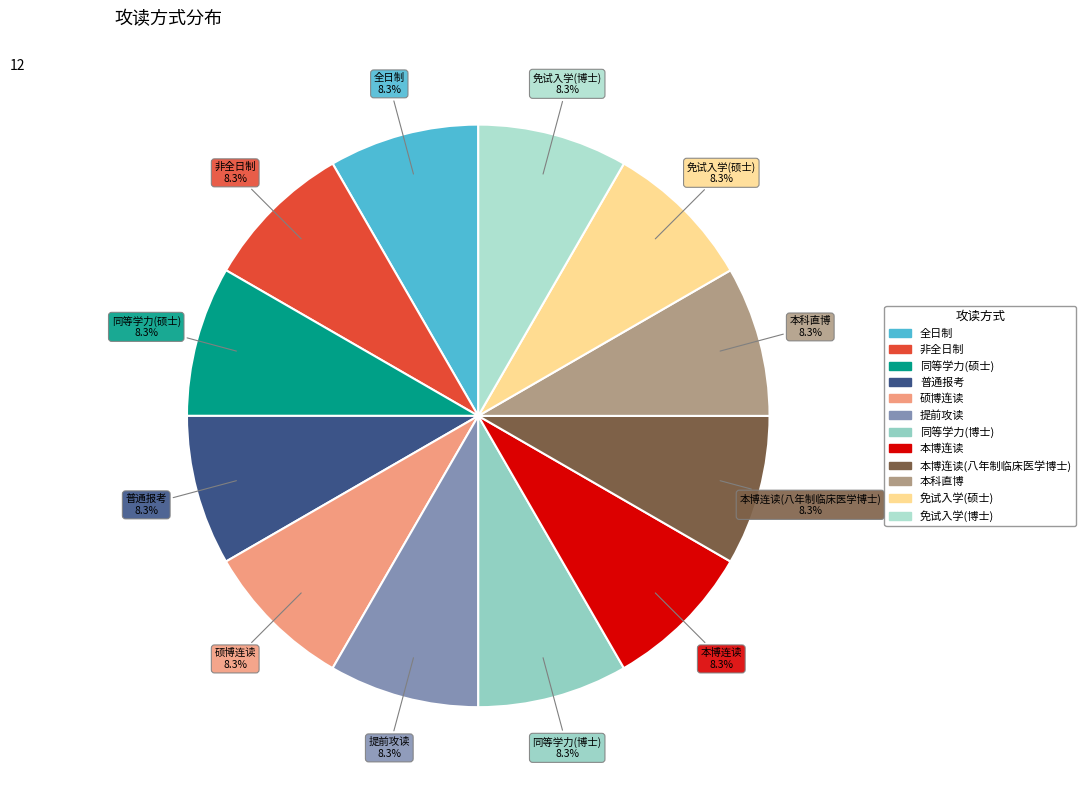

How many slices are in this pie chart?

12